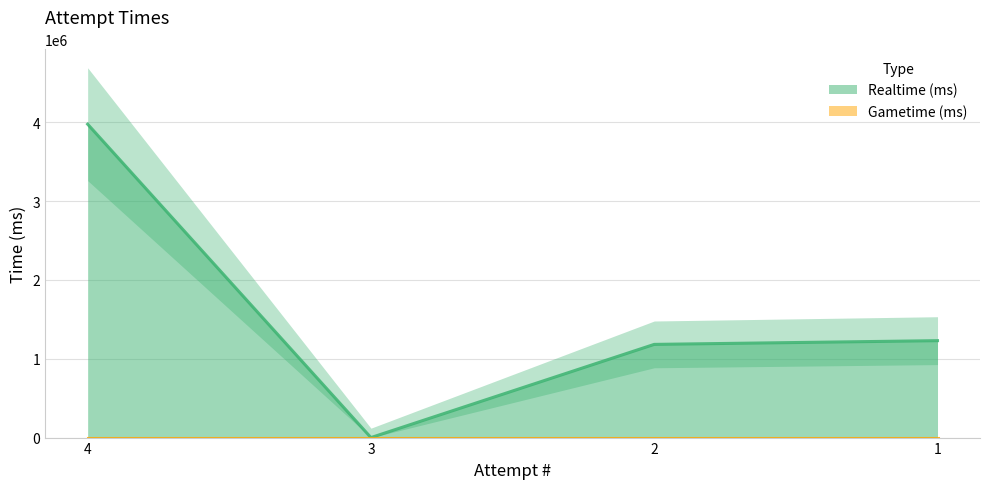

How many series are shown in this chart?

1